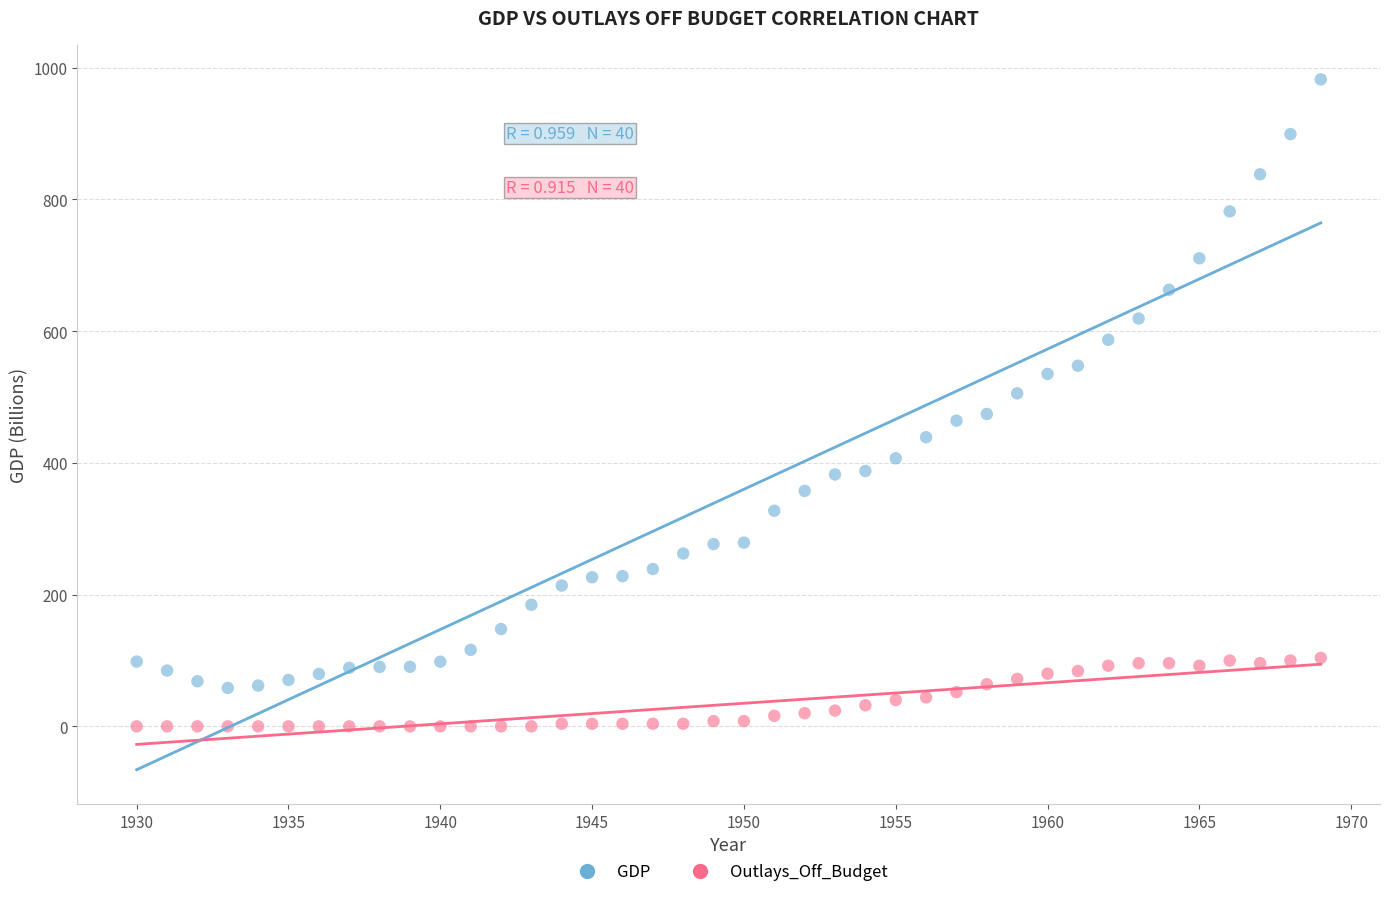

Across all data points, what is the range of X values (max minus min)?

39.0